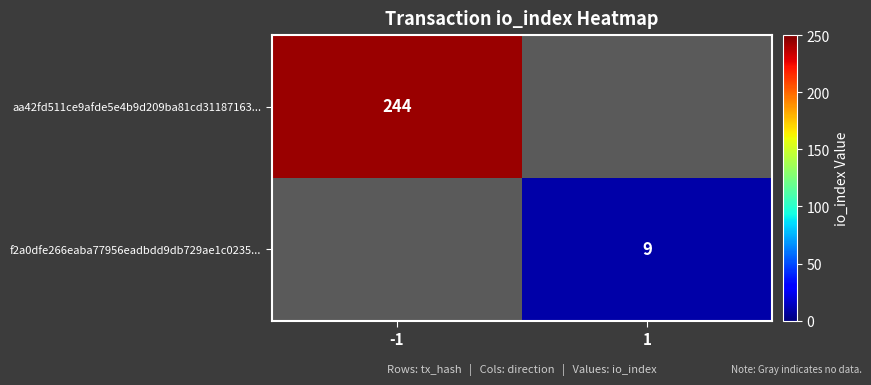

At which label does f2a0dfe266eaba77956eadbdd9db729ae1c0235... reach its peak?

-1